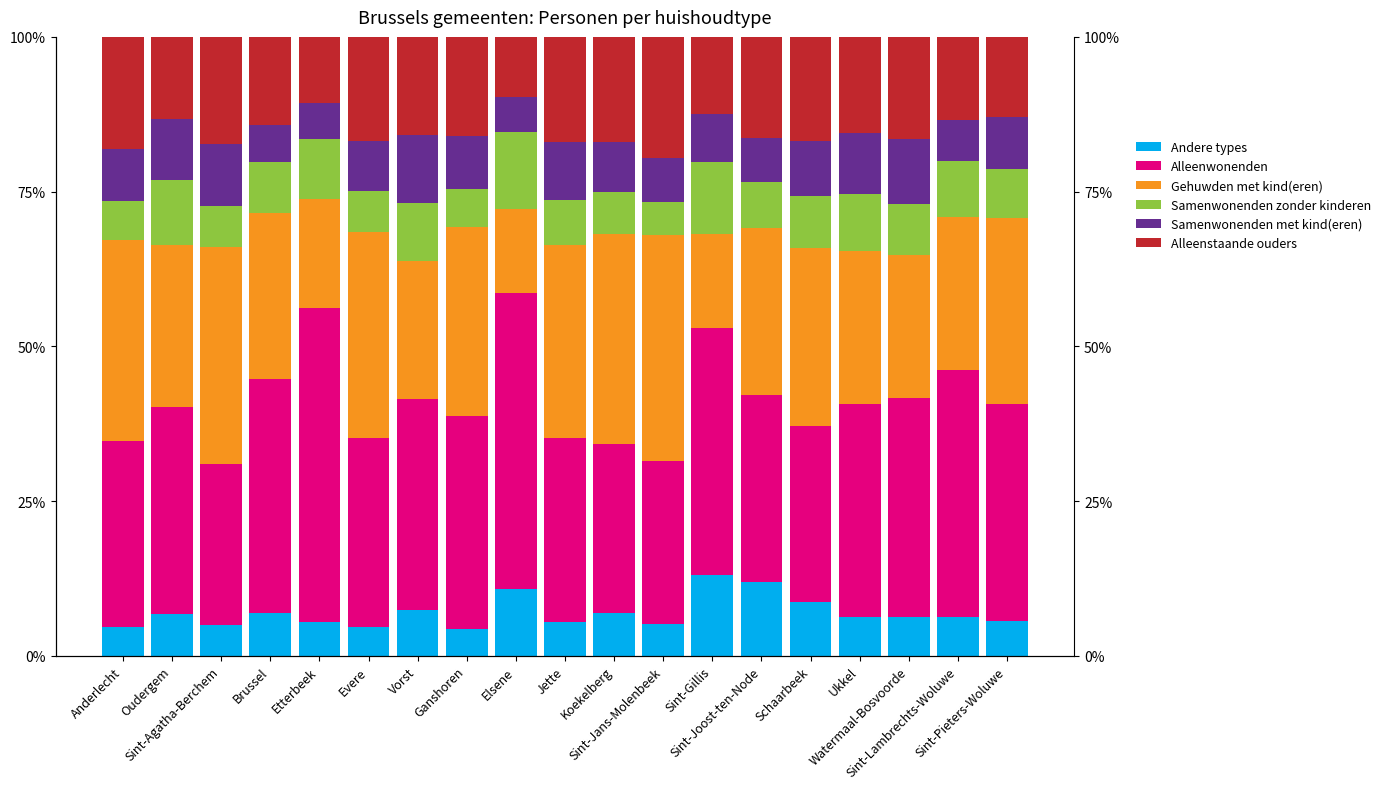

Is the value of Gehuwden met kind(eren) at Sint-Pieters-Woluwe greater than the value of Samenwonenden met kind(eren) at Brussel?

Yes